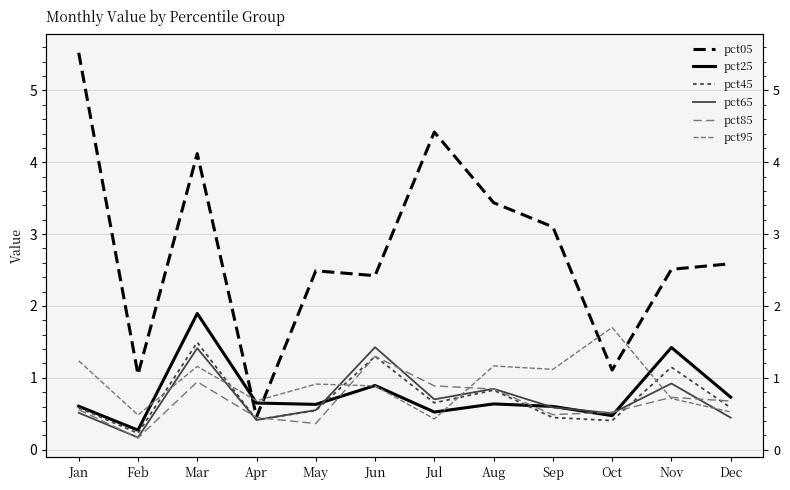

Does the chart display data point markers on the line(s)?

No